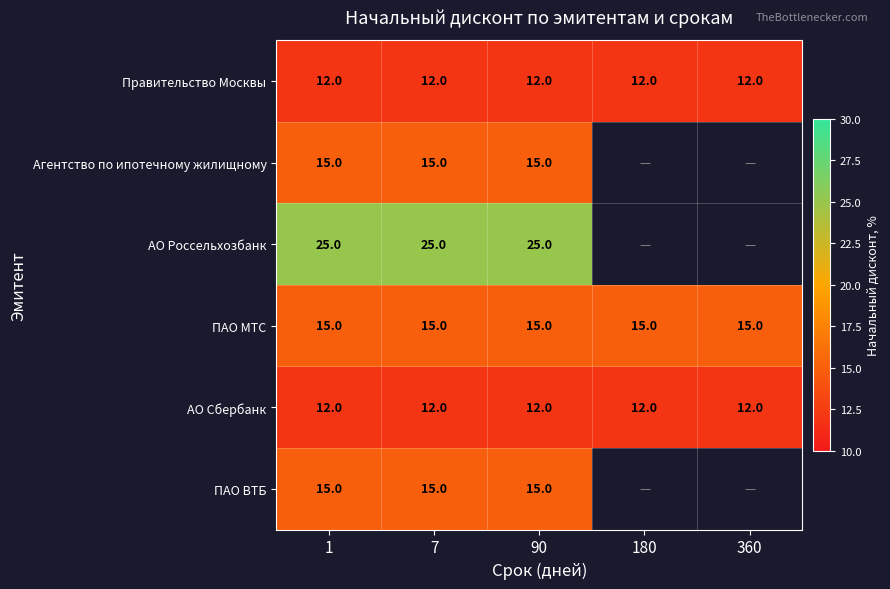

At which category does the chart reach its minimum across all series?

1